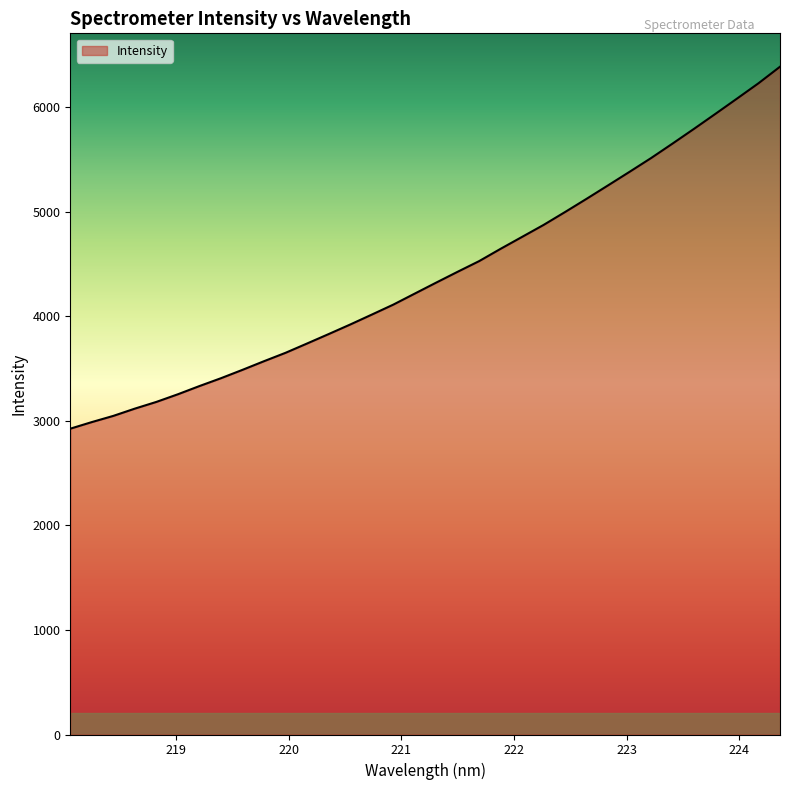

What is the difference between the maximum and minimum values?

3460.9